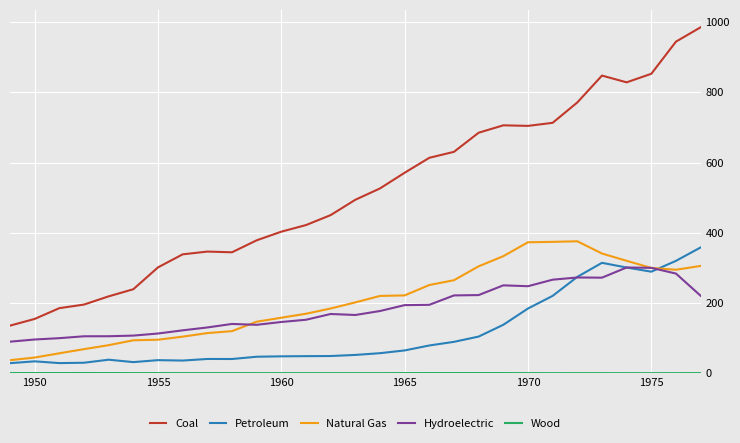

True or false: Coal and Hydroelectric intersect in this chart.

False